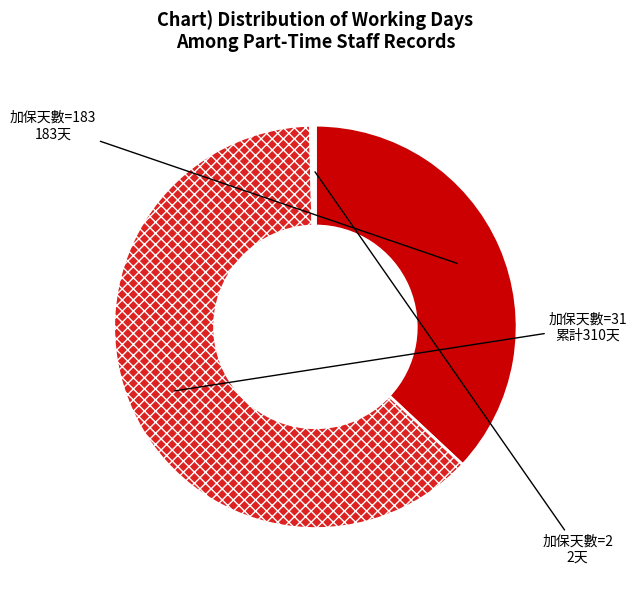

What is the largest slice in the pie chart?

加保天數=31